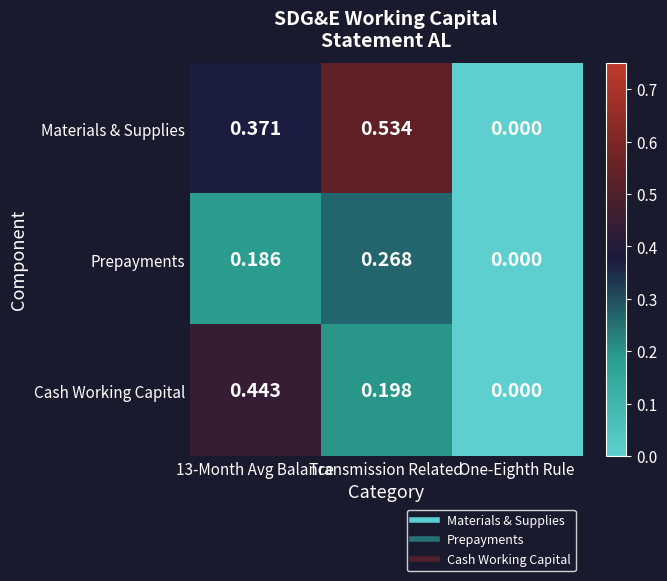

At which category does the chart reach its peak across all series?

Transmission Related